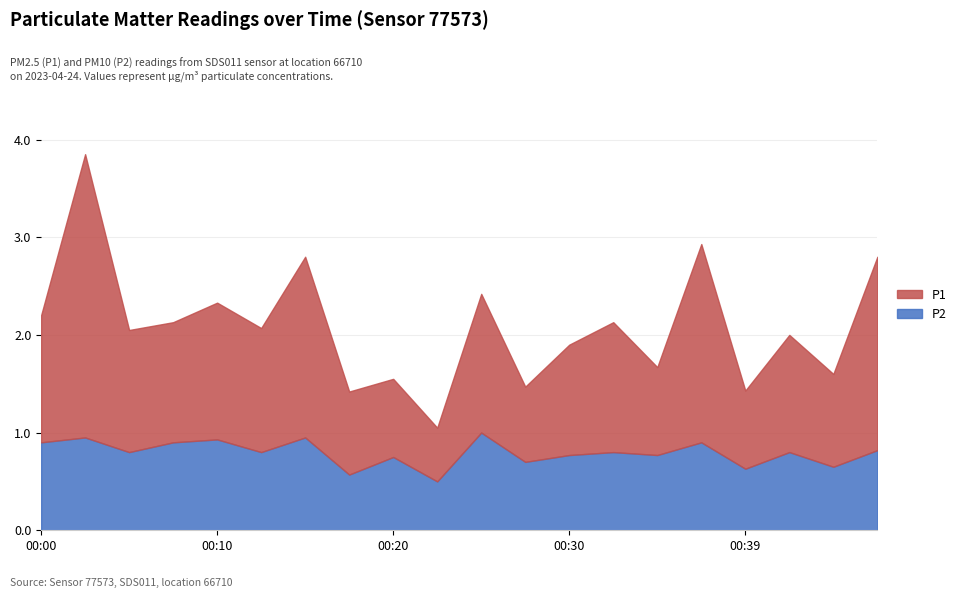

Which series has the largest total across all categories?

P1